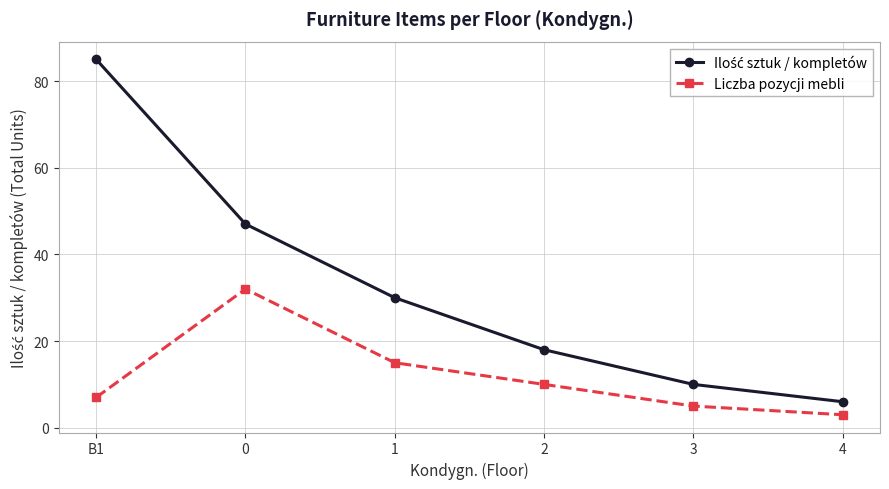

What is the label of the 1st point from the right?

4